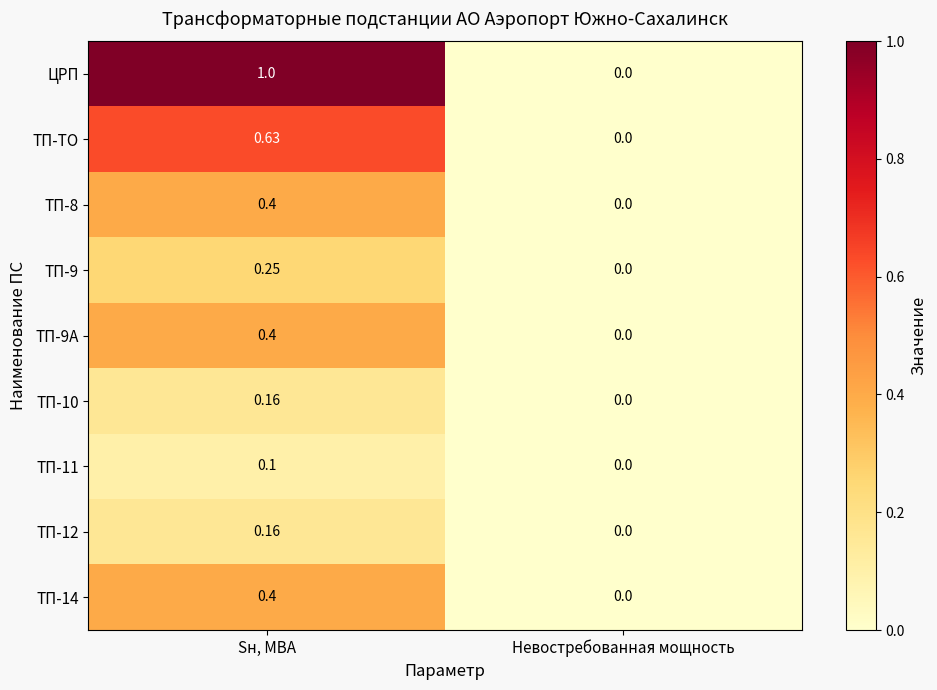

Where is ТП-10 nearest to the value 0?

Невостребованная мощность